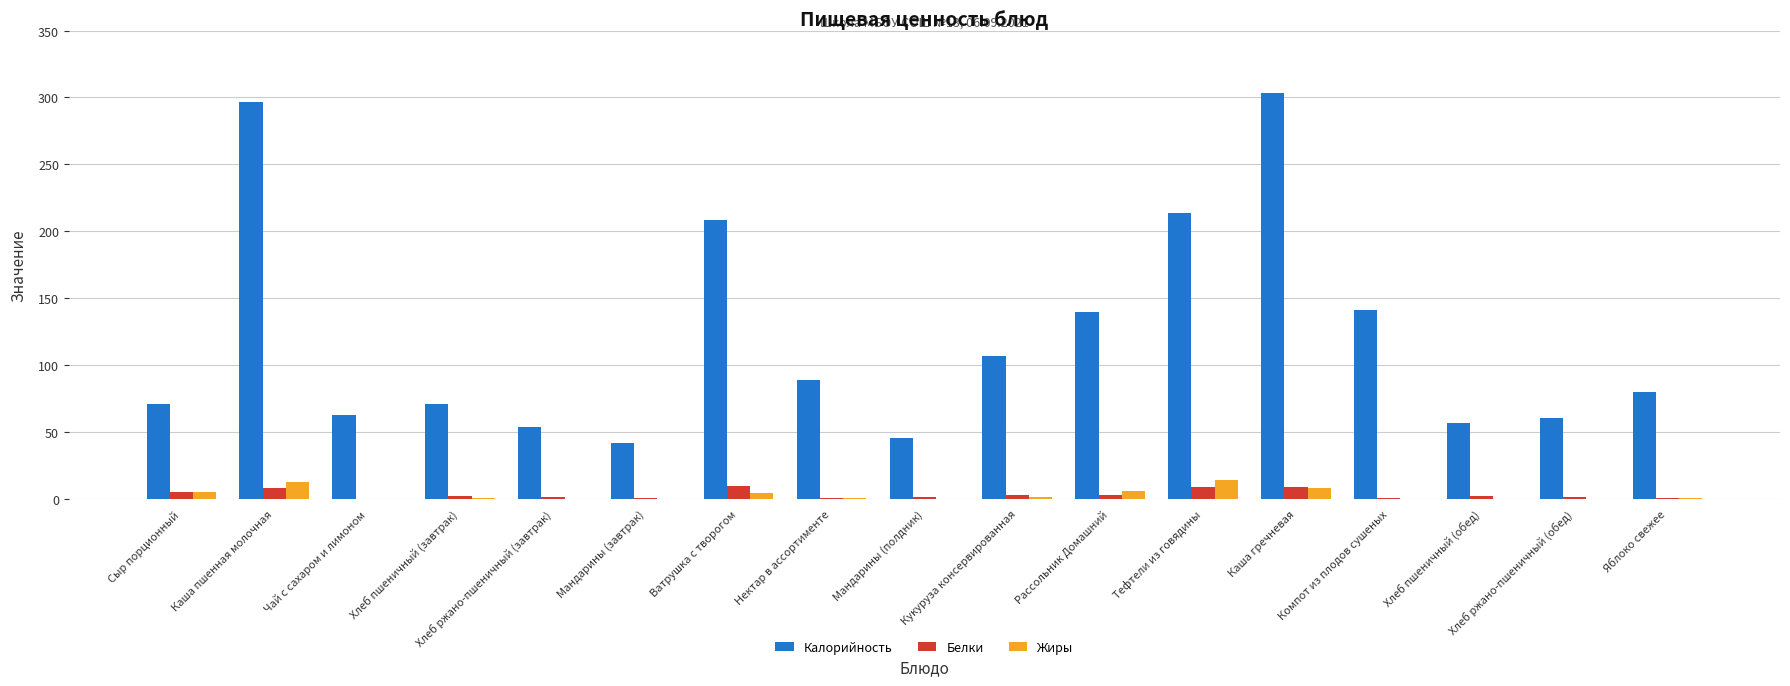

Which series changed the most between Ватрушка с творогом and Хлеб пшеничный (обед)?

Калорийность